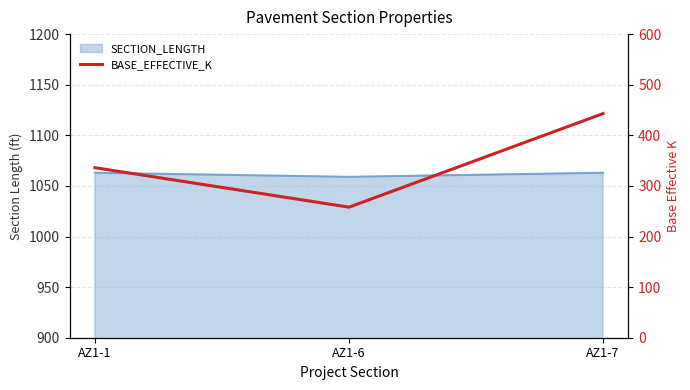

True or false: the data shows 336 at AZ1-1.

True